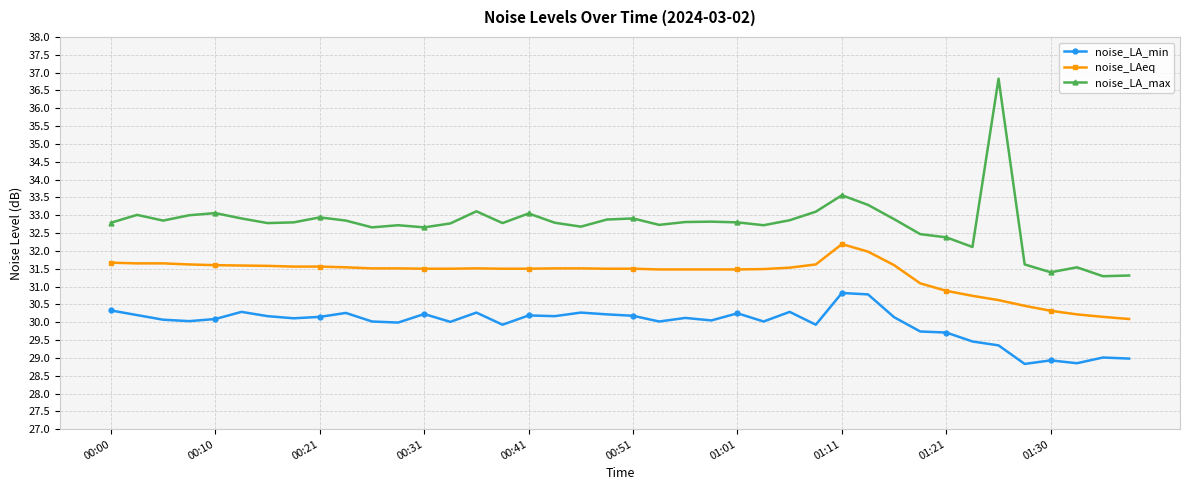

What is the value of the noise_LAeq point at the 4th from the left?

31.6